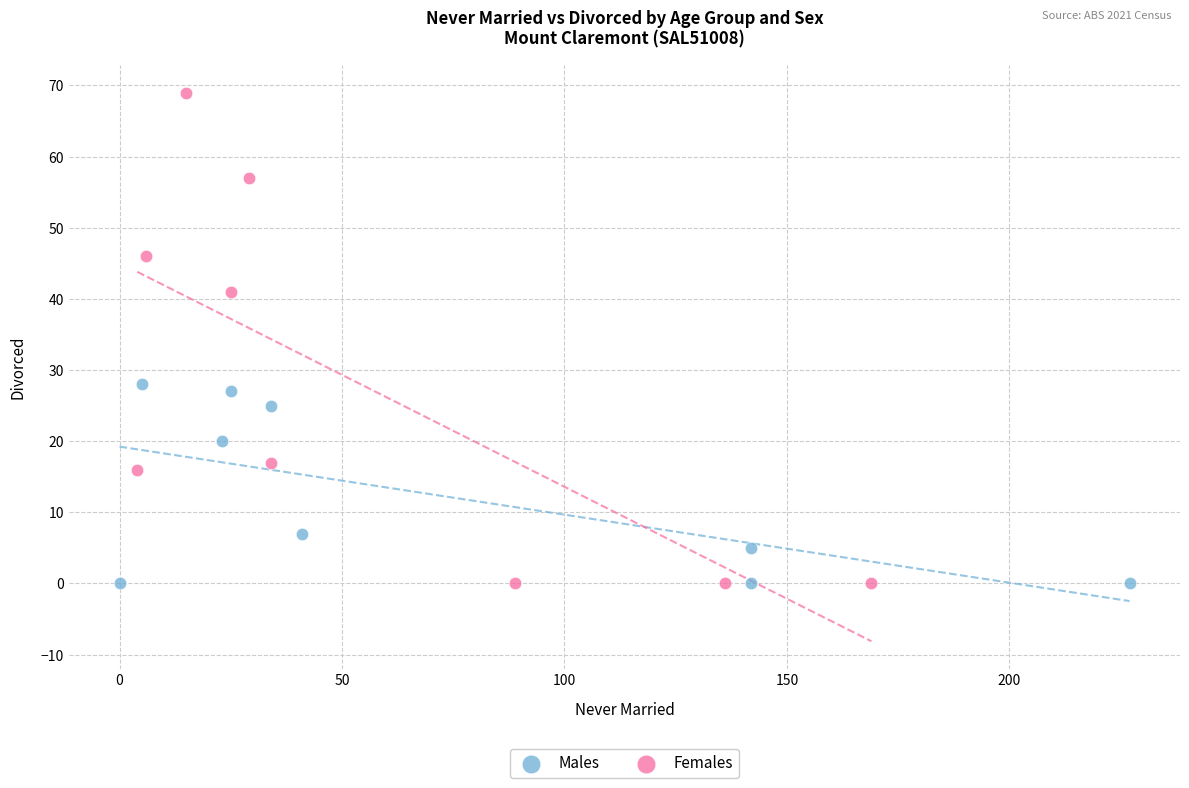

Which series has the widest spread of Y values?

Females